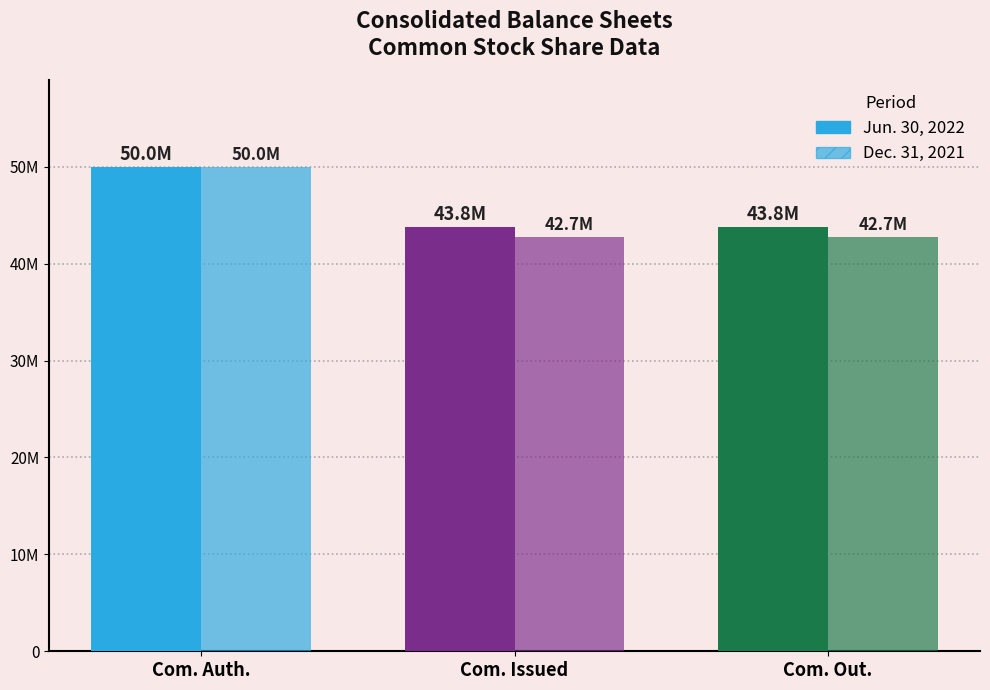

Are the bars horizontal?

No